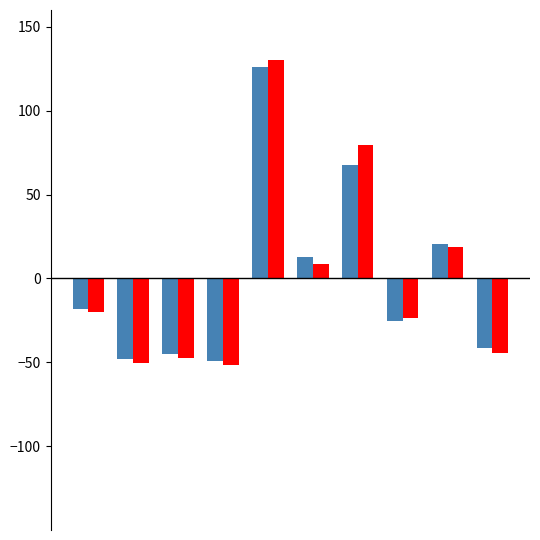

What is the minimum value shown in the chart?

-51.4